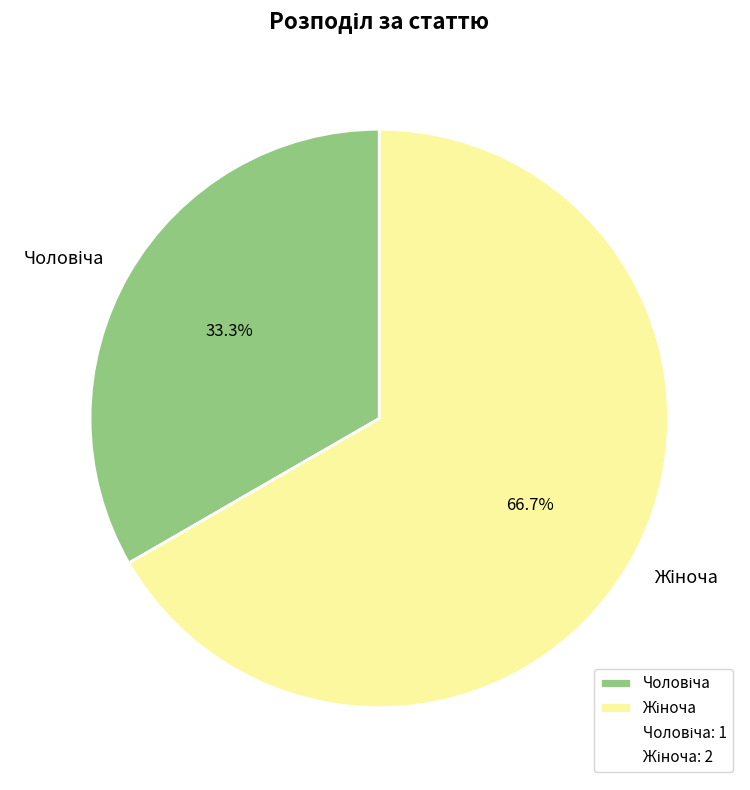

Does any single category account for the majority?

Yes